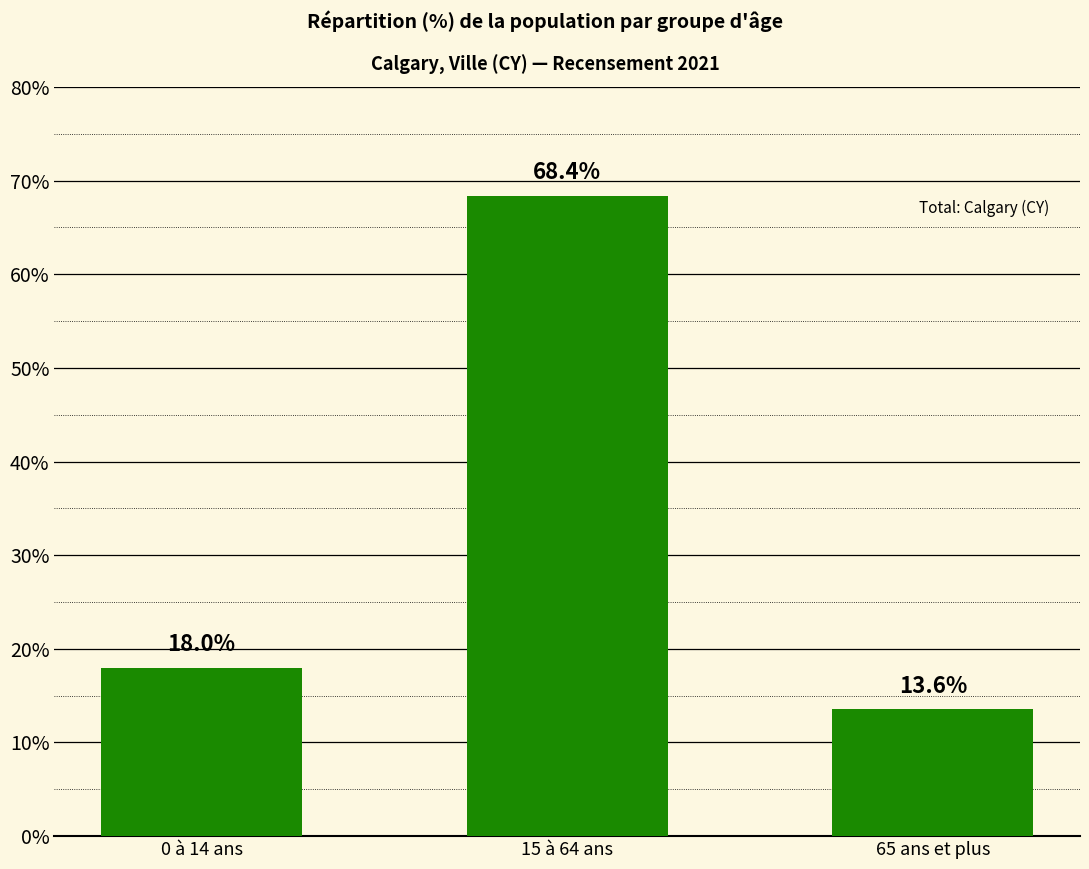

List the labels in order of value, largest first.

15 à 64 ans, 0 à 14 ans, 65 ans et plus